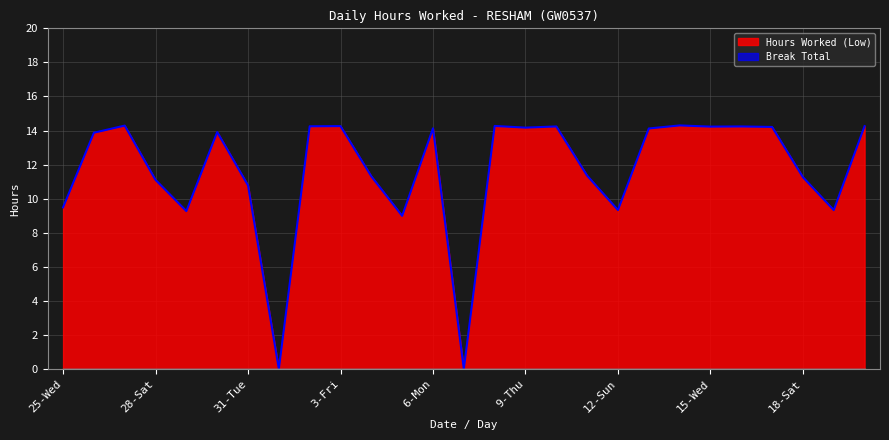

How many lines are shown in the chart?

2